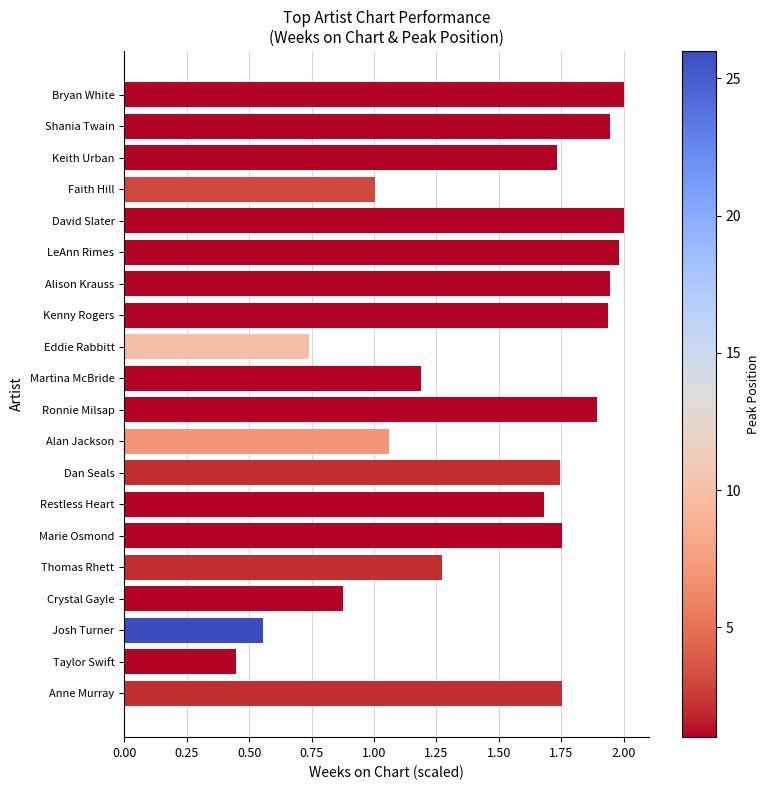

True or false: the data shows 0.4 at Restless Heart.

False